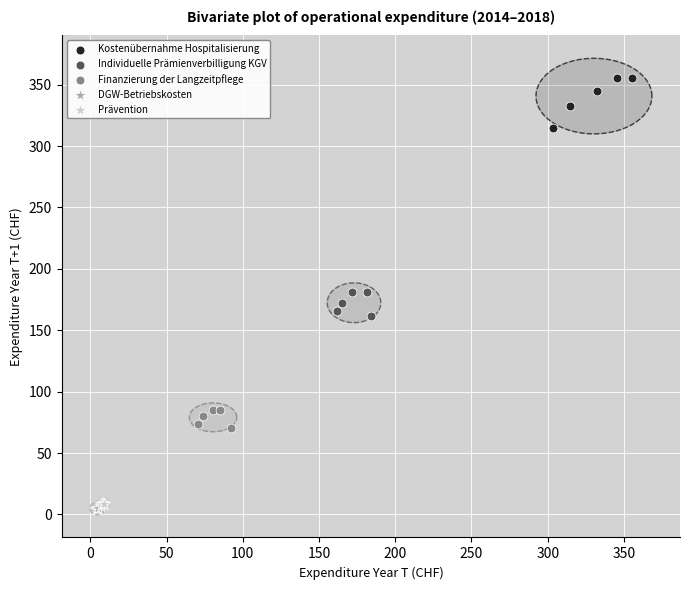

Which series reaches the maximum Y coordinate?

Kostenübernahme Hospitalisierung